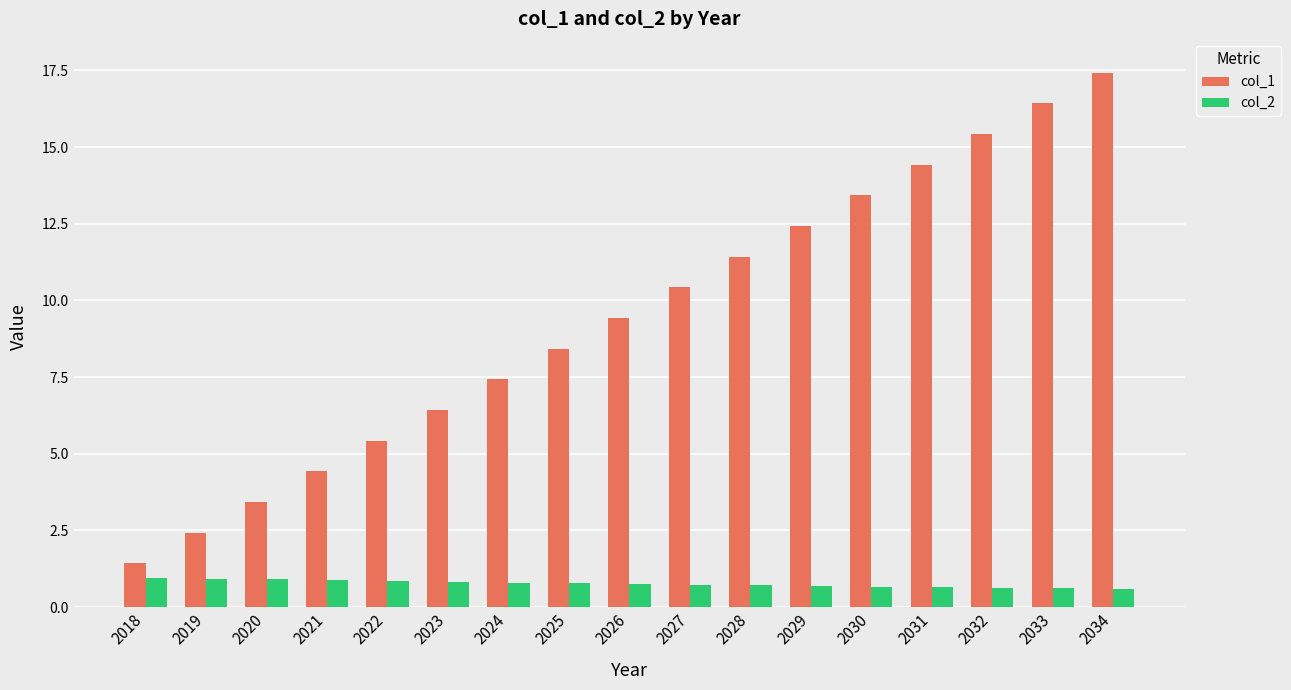

What is the approximate value of col_1 at 2033?

16.4